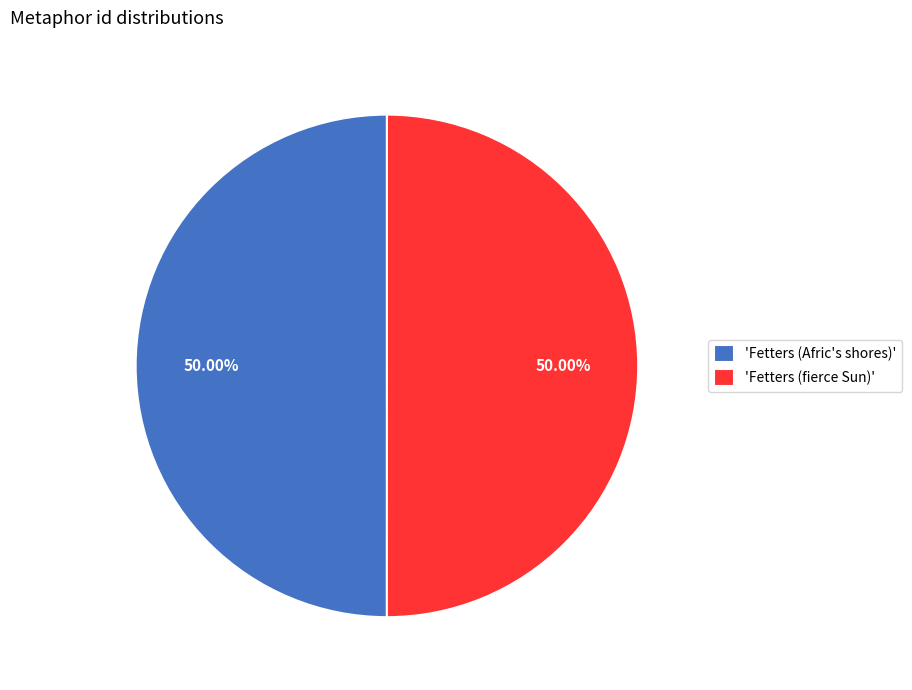

Combined, do 'Fetters (Afric's shores)' and 'Fetters (fierce Sun)' account for over 50%?

Yes